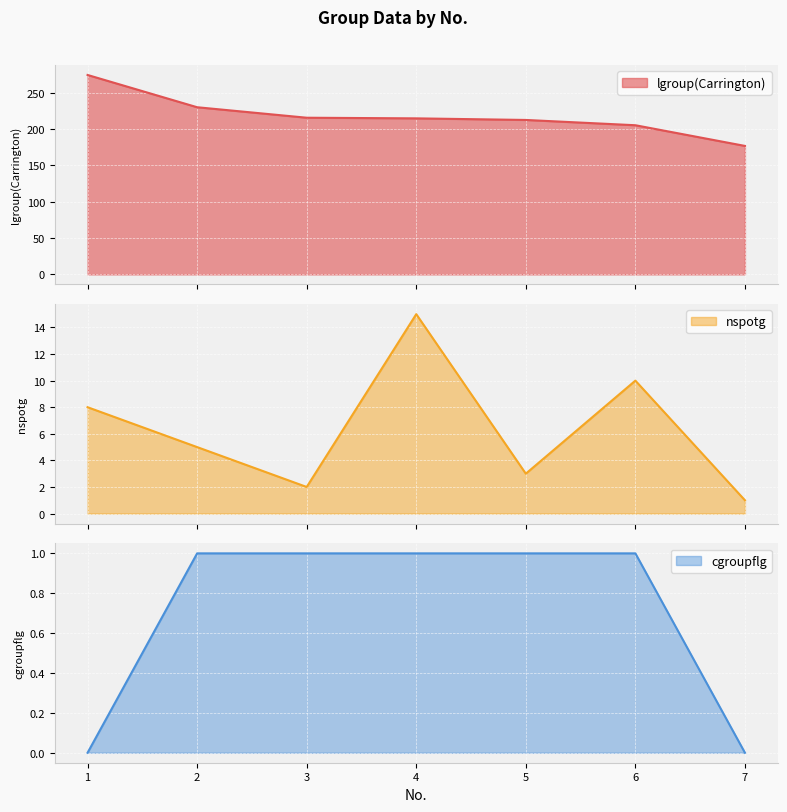

What is the total value across all series at 4?

230.7